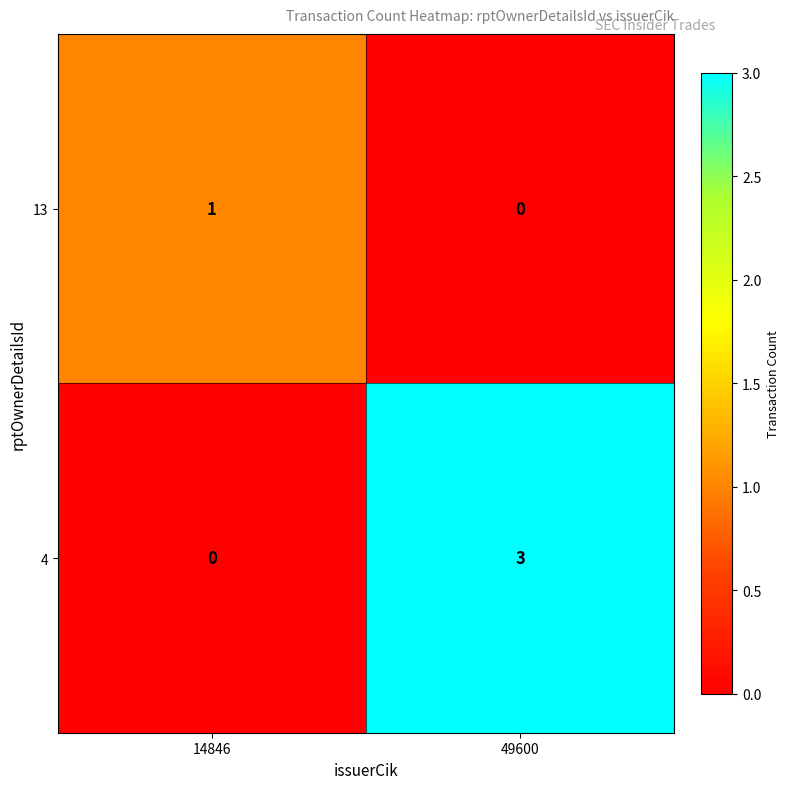

The 13 series shows 1 at 14846. True or false?

True